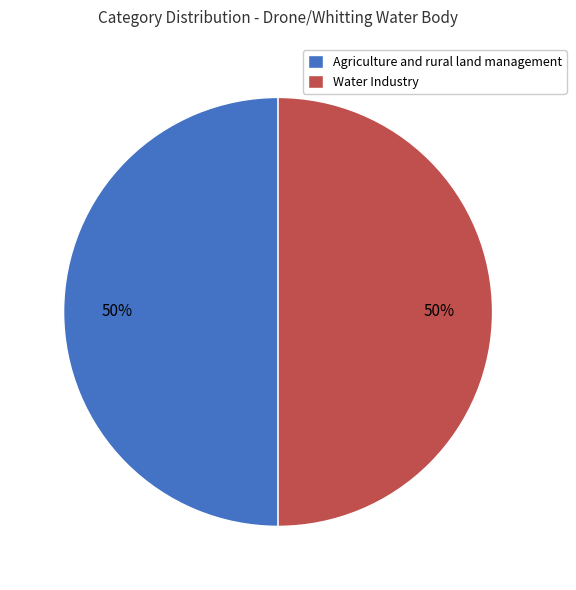

To the nearest percent, what is the combined percentage of Agriculture and rural land management and Water Industry?

100%